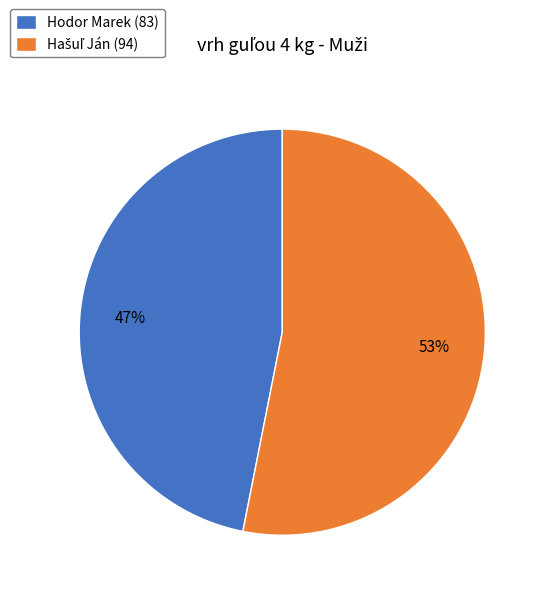

How many segments does this pie chart have?

2